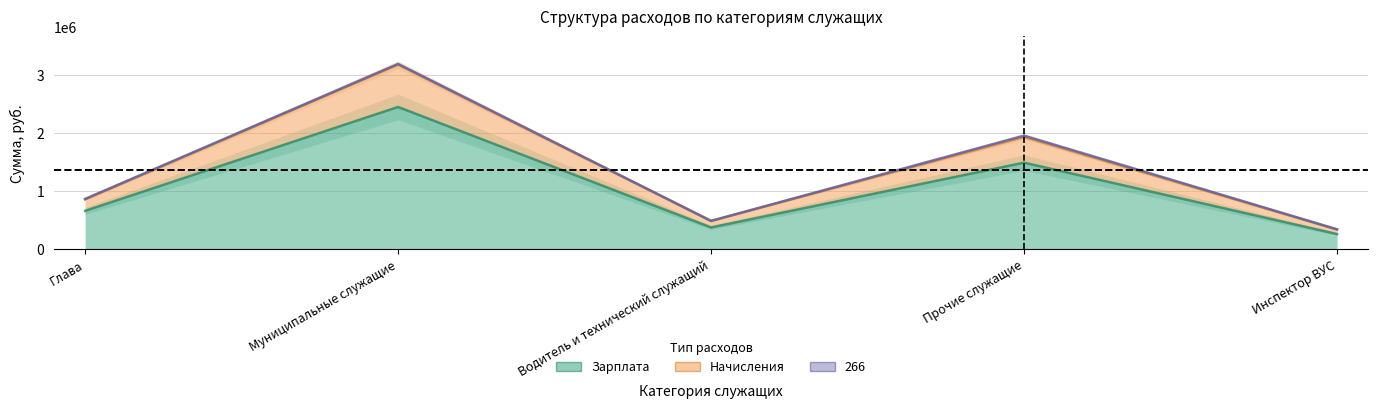

What is the highest value of the Зарплата series?

2443381.1